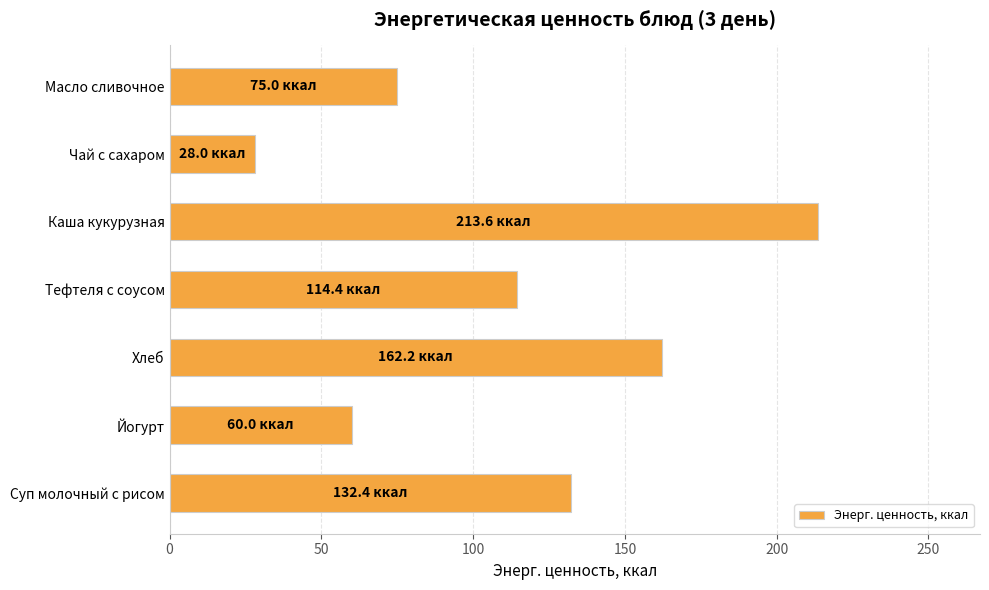

How many bars are there in total?

7